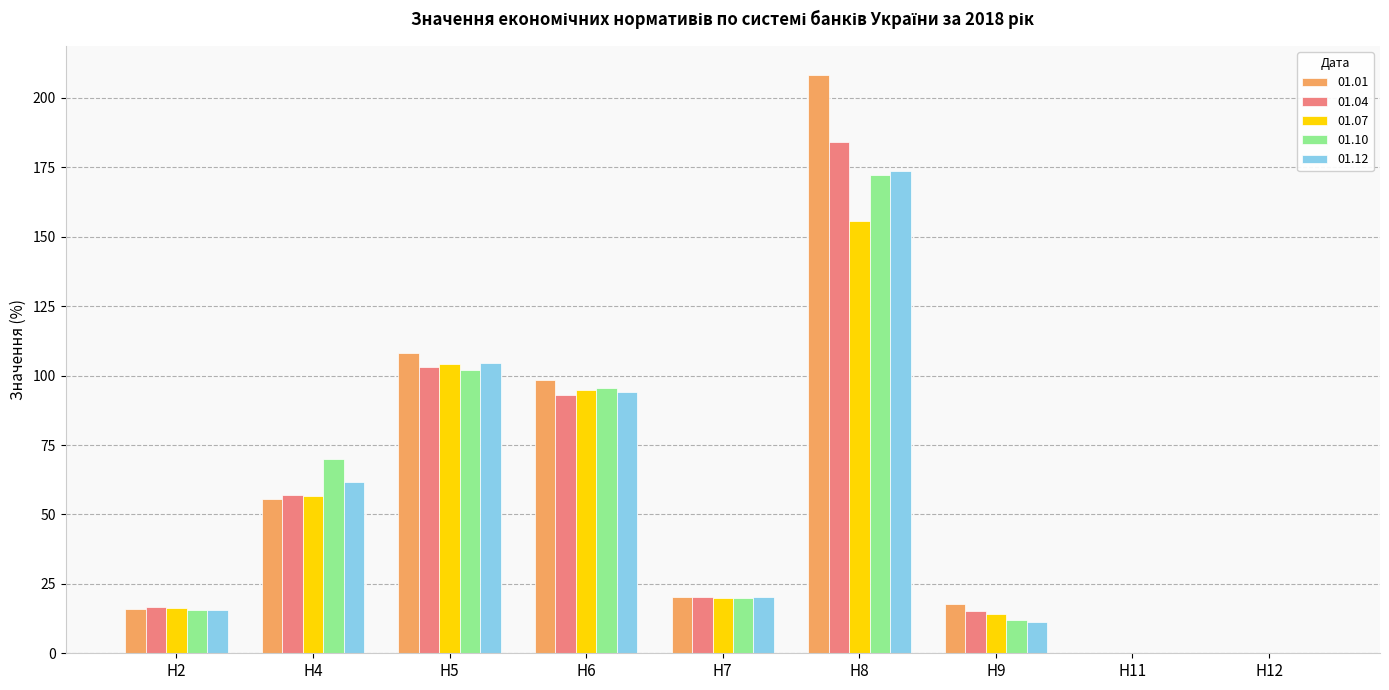

At which label does 01.10 reach its peak?

Н8